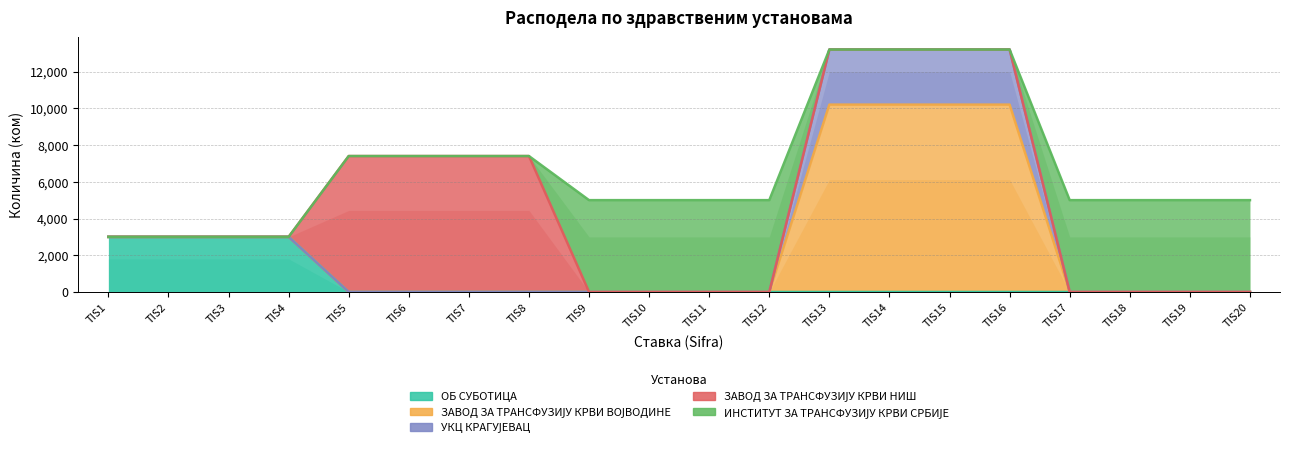

Rank the series by their maximum value, from highest to lowest.

ЗАВОД ЗА ТРАНСФУЗИЈУ КРВИ ВОЈВОДИНЕ, ЗАВОД ЗА ТРАНСФУЗИЈУ КРВИ НИШ, ИНСТИТУТ ЗА ТРАНСФУЗИЈУ КРВИ СРБИЈЕ, ОБ СУБОТИЦА, УКЦ КРАГУЈЕВАЦ